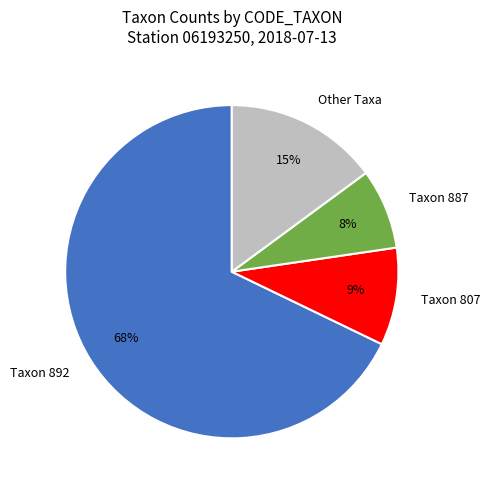

What is the ratio of the value at Other Taxa to the value at Taxon 887?

1.9